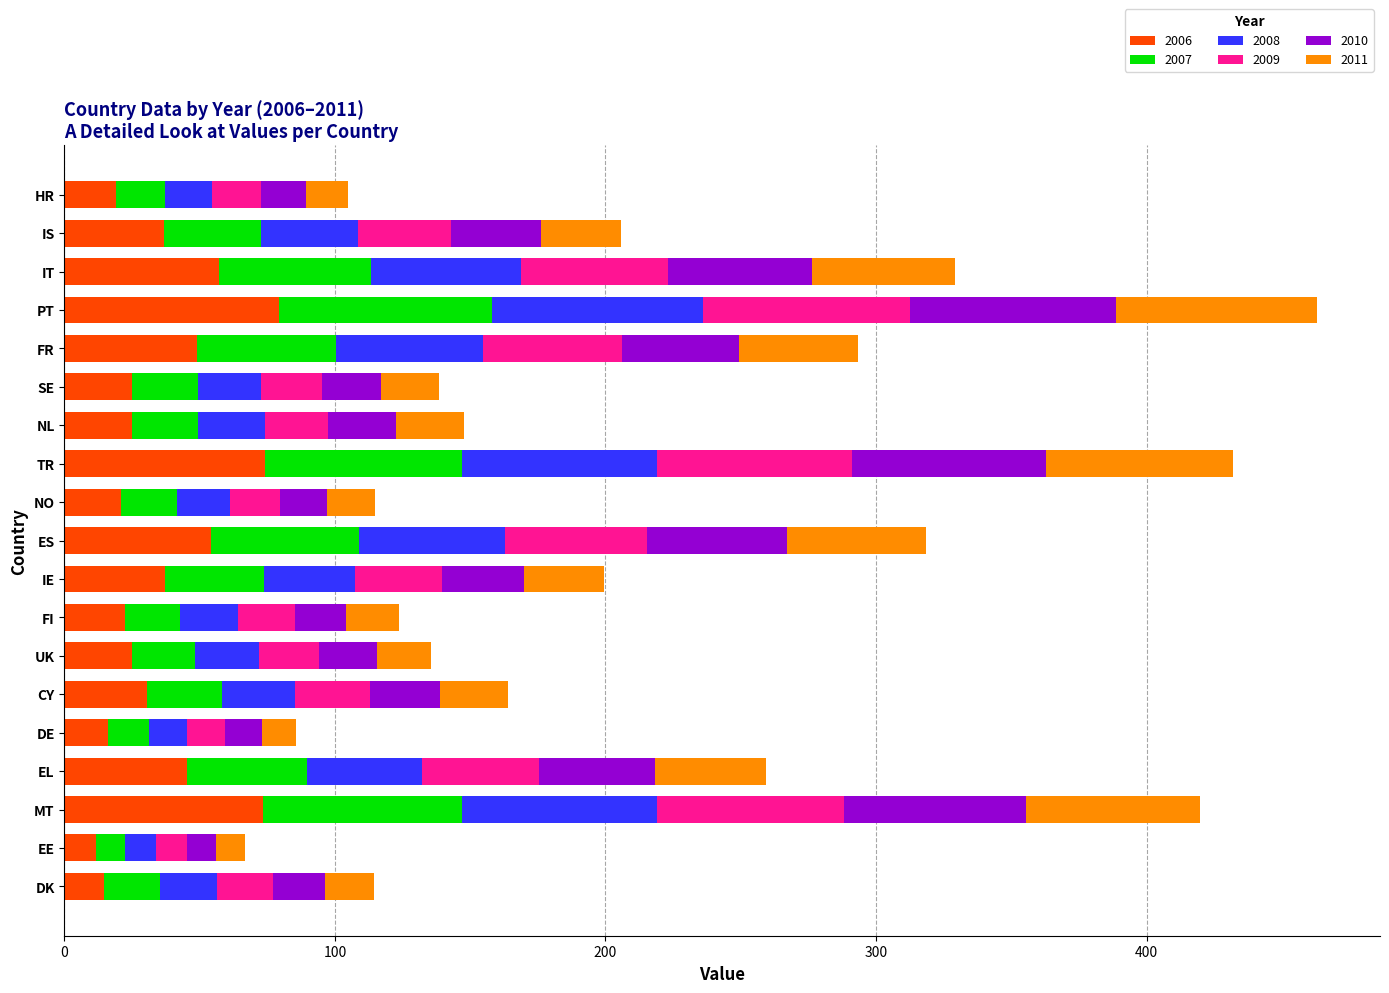

What is the total value across all series at DE?

85.5